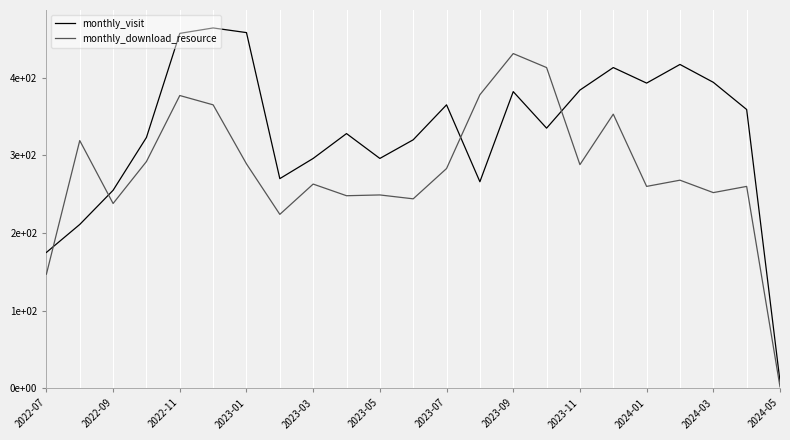

Does the chart display data point markers on the line(s)?

No